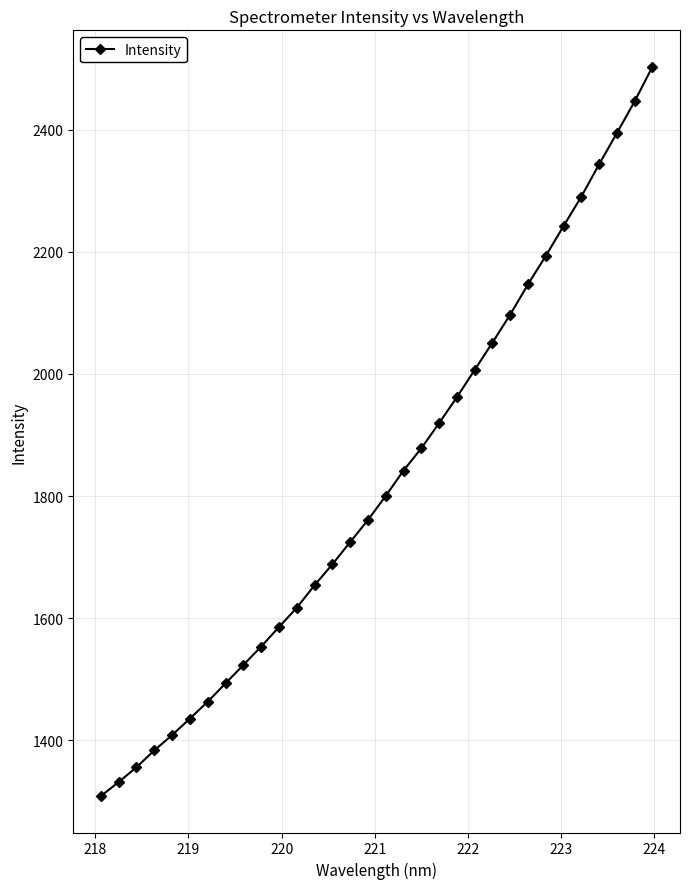

What is the sum of all values?

58404.1